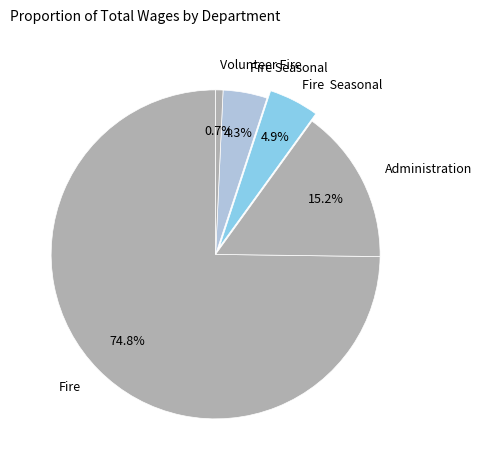

How many slices are in this pie chart?

5